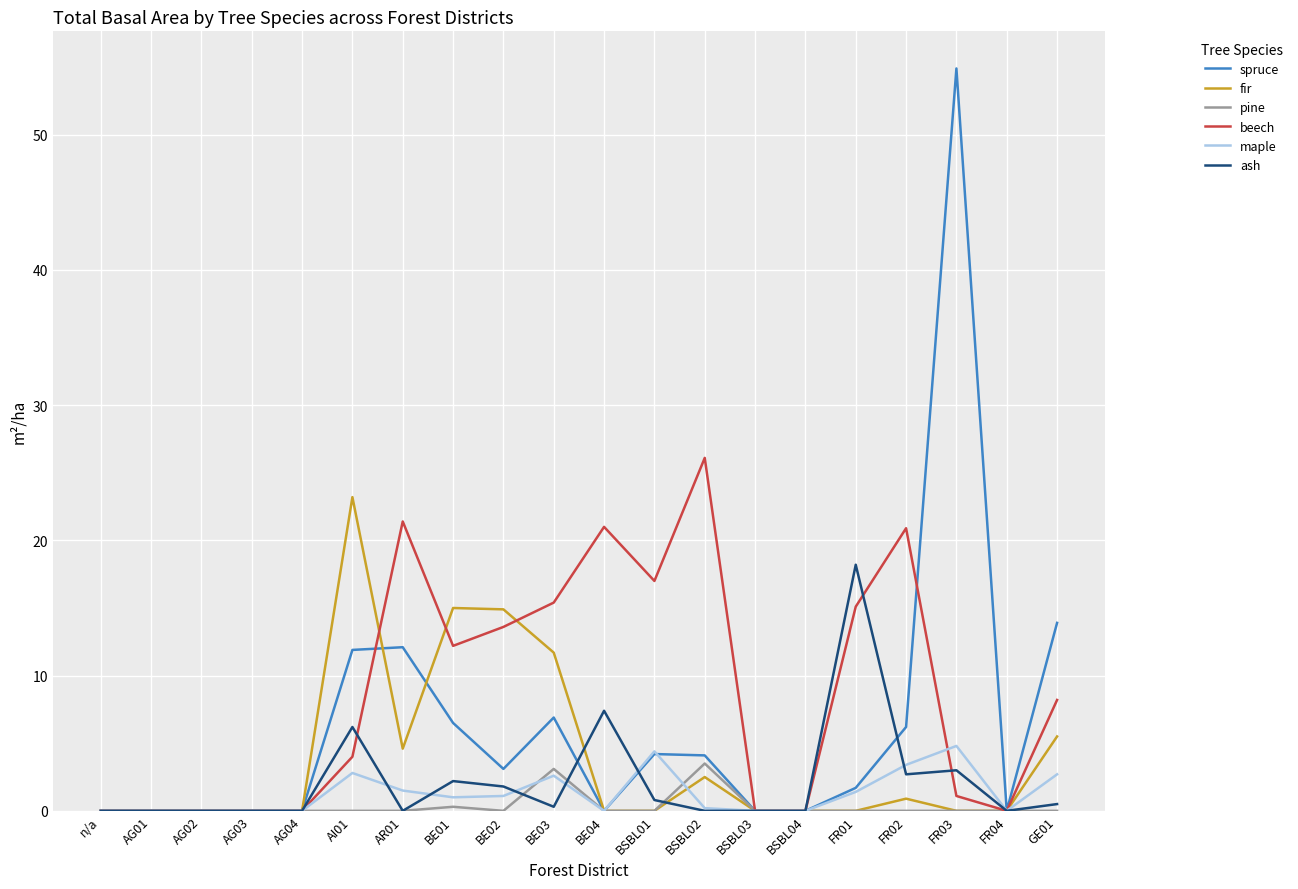

What is the difference between the ash values at FR01 and AG02?

18.2